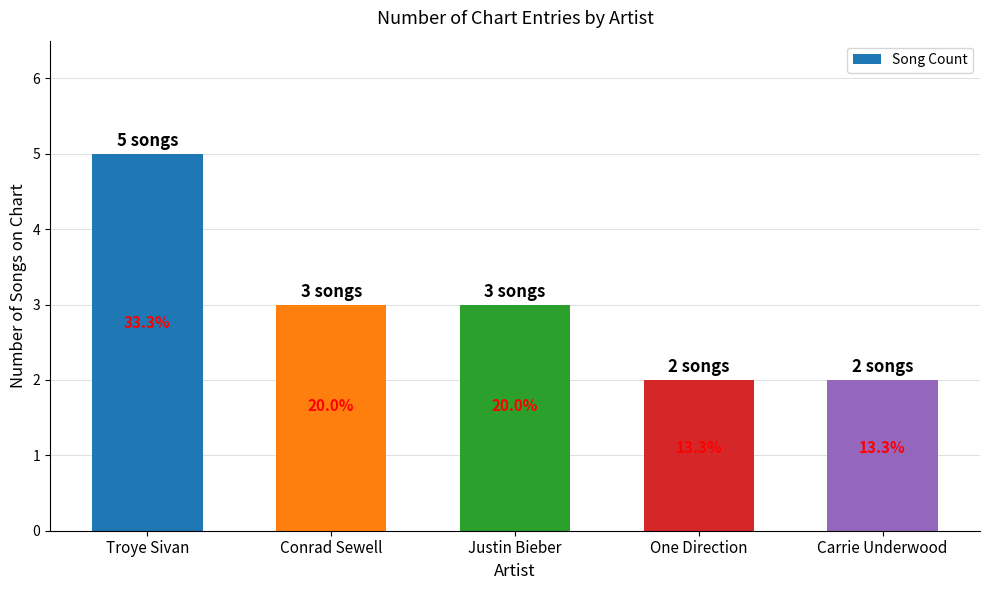

How many bars are there in total?

5